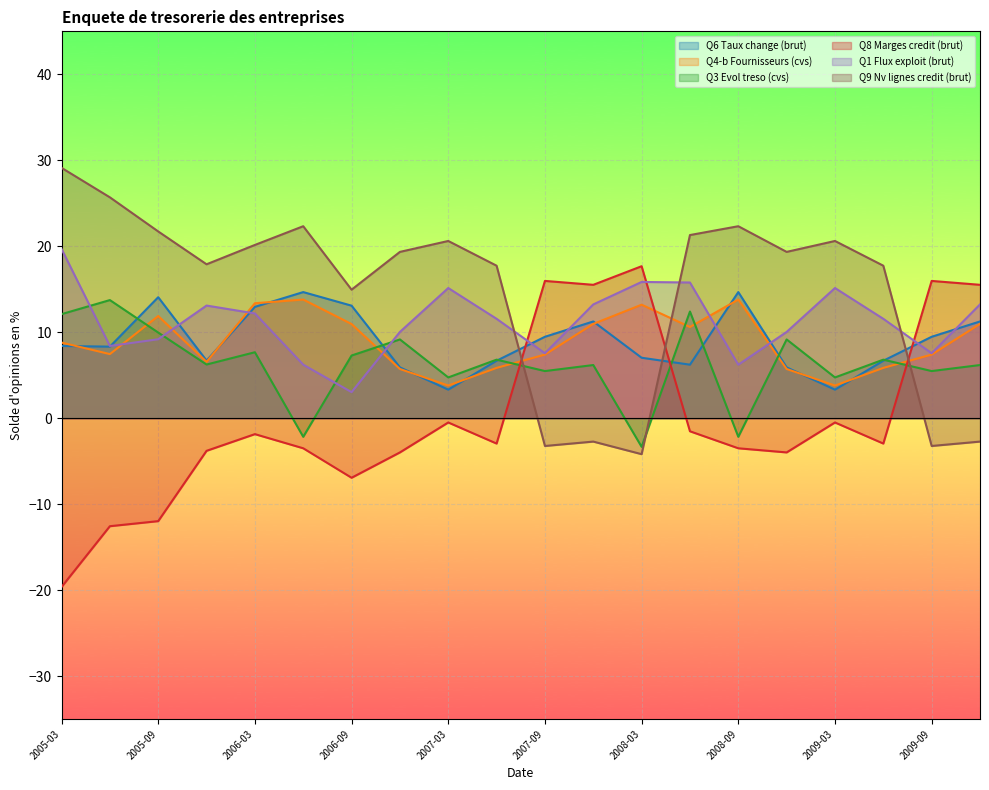

Reading right to left, list all the values displayed in this chart.

Q6 Taux change (brut): 2009-12=11.2	2009-09=9.5	2009-06=6.7	2009-03=3.3	2008-12=5.9	2008-09=14.7	2008-06=6.2	2008-03=7.0	2007-12=11.2	2007-09=9.5	2007-06=6.7	2007-03=3.3	2006-12=5.9	2006-09=13.1	2006-06=14.7	2006-03=12.9	2005-12=6.7	2005-09=14.1	2005-06=8.3	2005-03=8.4
Q4-b Fournisseurs (cvs): 2009-12=11.0	2009-09=7.4	2009-06=5.8	2009-03=3.8	2008-12=5.7	2008-09=13.8	2008-06=10.6	2008-03=13.2	2007-12=11.0	2007-09=7.4	2007-06=5.8	2007-03=3.8	2006-12=5.7	2006-09=10.9	2006-06=13.8	2006-03=13.4	2005-12=6.6	2005-09=11.9	2005-06=7.5	2005-03=8.8
Q3 Evol treso (cvs): 2009-12=6.2	2009-09=5.5	2009-06=6.8	2009-03=4.7	2008-12=9.2	2008-09=-2.2	2008-06=12.4	2008-03=-3.3	2007-12=6.2	2007-09=5.5	2007-06=6.8	2007-03=4.7	2006-12=9.2	2006-09=7.3	2006-06=-2.2	2006-03=7.7	2005-12=6.2	2005-09=10.0	2005-06=13.7	2005-03=12.1
Q8 Marges credit (brut): 2009-12=15.5	2009-09=16.0	2009-06=-3.0	2009-03=-0.5	2008-12=-4.0	2008-09=-3.5	2008-06=-1.5	2008-03=17.7	2007-12=15.5	2007-09=16.0	2007-06=-3.0	2007-03=-0.5	2006-12=-4.0	2006-09=-6.9	2006-06=-3.5	2006-03=-1.9	2005-12=-3.8	2005-09=-12.0	2005-06=-12.6	2005-03=-19.6
Q1 Flux exploit (brut): 2009-12=13.2	2009-09=7.6	2009-06=11.6	2009-03=15.1	2008-12=10.0	2008-09=6.2	2008-06=15.8	2008-03=15.8	2007-12=13.2	2007-09=7.6	2007-06=11.6	2007-03=15.1	2006-12=10.0	2006-09=3.0	2006-06=6.2	2006-03=12.2	2005-12=13.1	2005-09=9.2	2005-06=8.4	2005-03=19.7
Q9 Nv lignes credit (brut): 2009-12=-2.7	2009-09=-3.2	2009-06=17.7	2009-03=20.6	2008-12=19.3	2008-09=22.3	2008-06=21.3	2008-03=-4.2	2007-12=-2.7	2007-09=-3.2	2007-06=17.7	2007-03=20.6	2006-12=19.3	2006-09=14.9	2006-06=22.3	2006-03=20.2	2005-12=17.9	2005-09=21.7	2005-06=25.7	2005-03=29.1